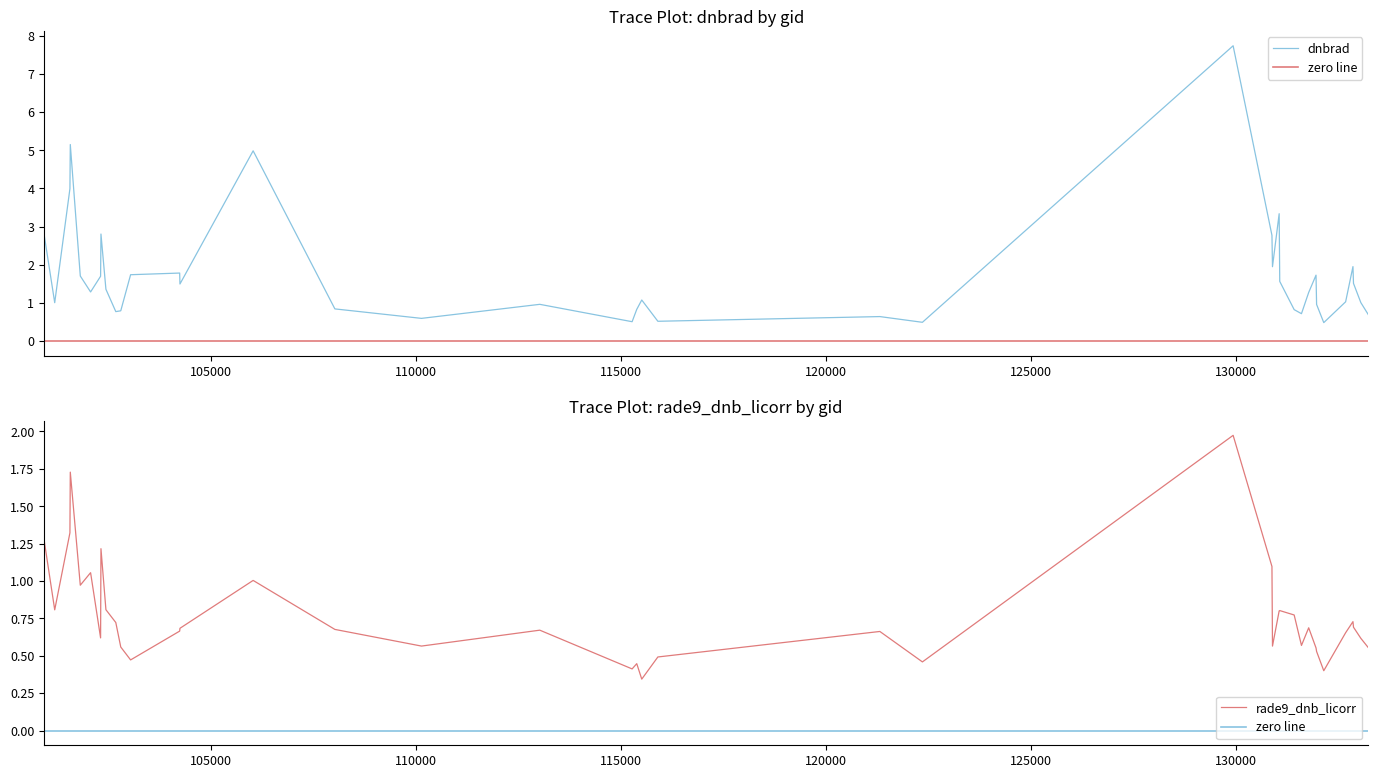

What is the minimum value for dnbrad?

0.5